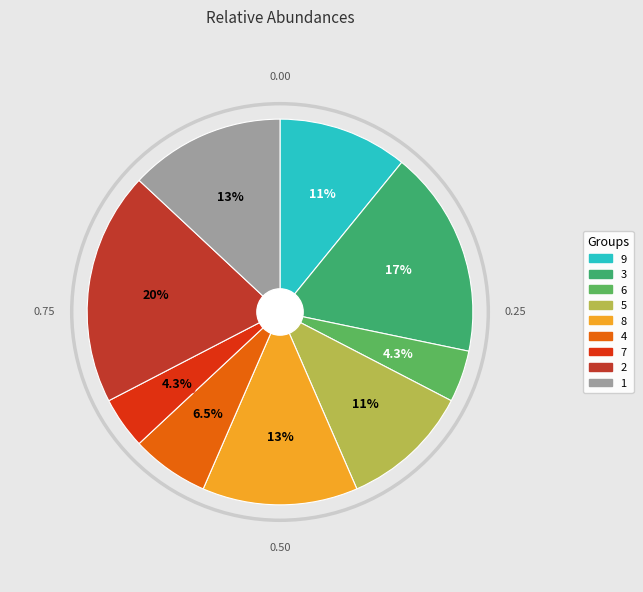

Between 2 and 6, which is larger?

2